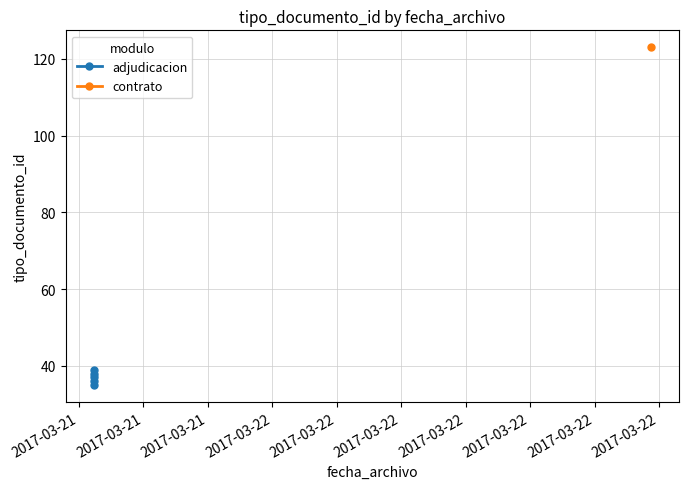

Is it true that the value at 2017-03-21 is 22?

False